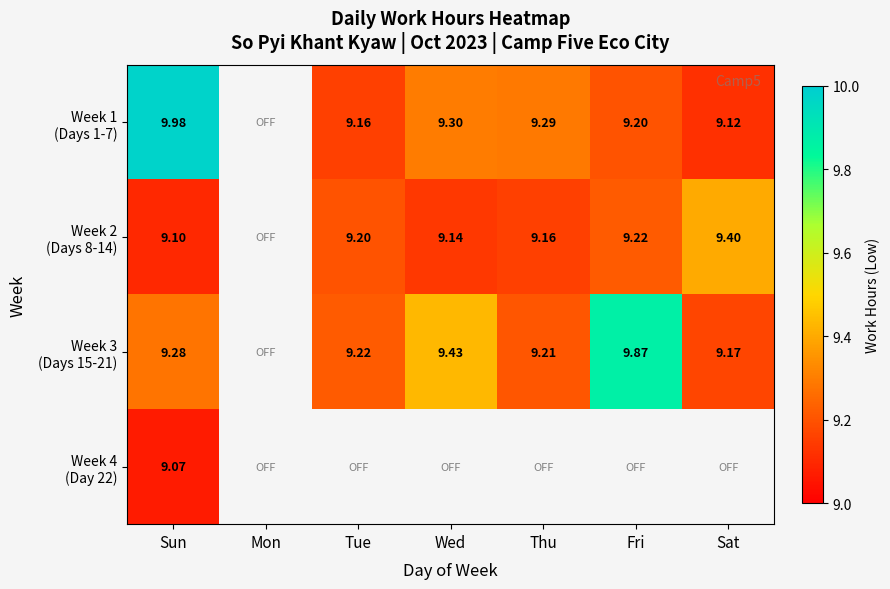

Between Thu and Sat, which series saw the biggest shift?

Week 2 (Days 8-14)